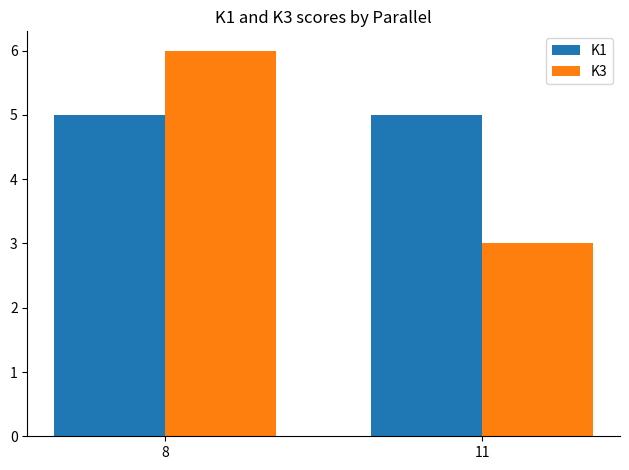

Reading left to right, what are all the values shown in this chart?

K1: 8=5	11=5
K3: 8=6	11=3